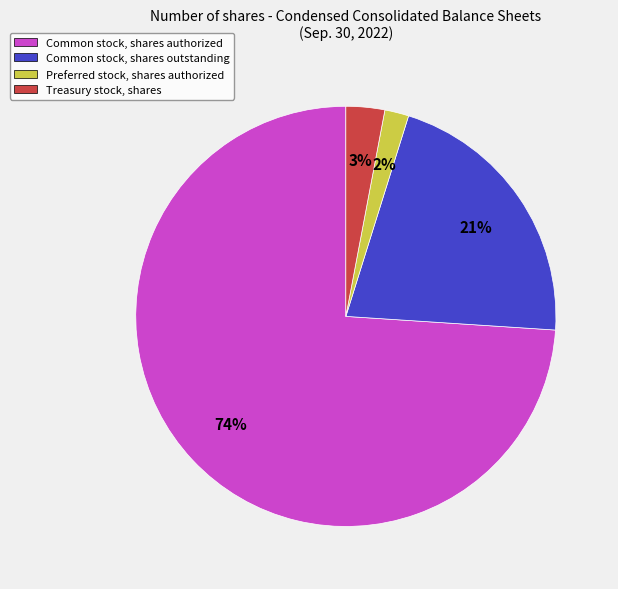

Rank the categories by value from highest to lowest.

Common stock, shares authorized, Common stock, shares outstanding, Treasury stock, shares, Preferred stock, shares authorized